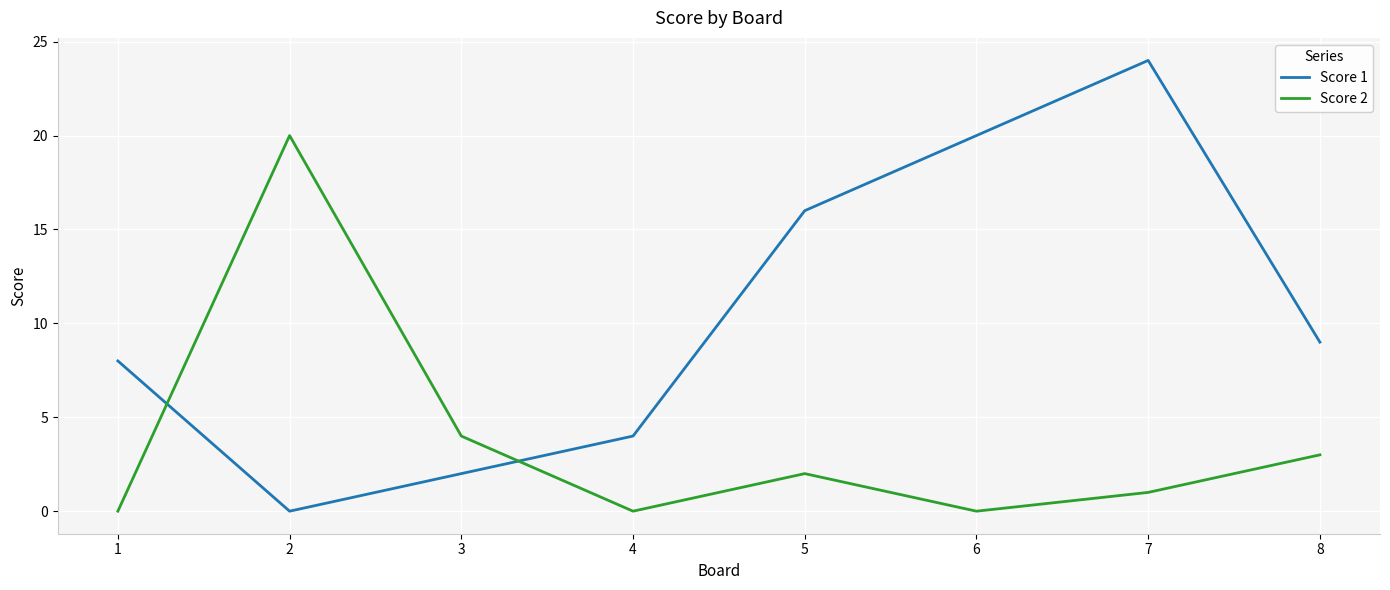

What is the approximate value of Score 1 at 3?

2